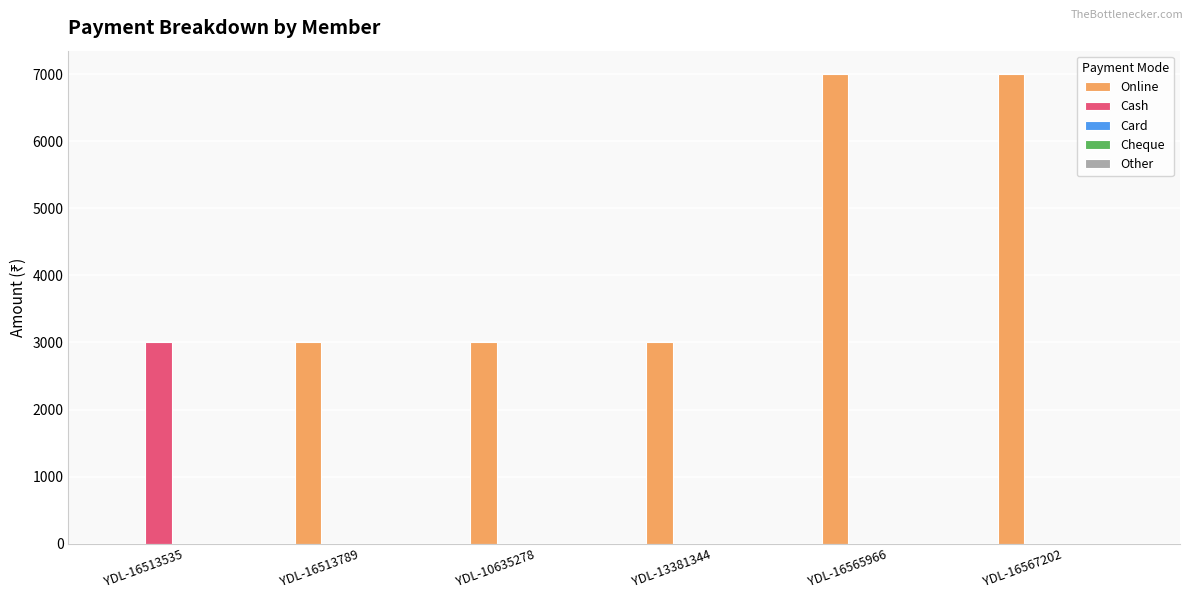

What is the sum of the Cash values at YDL-10635278 and YDL-16513535?

3000